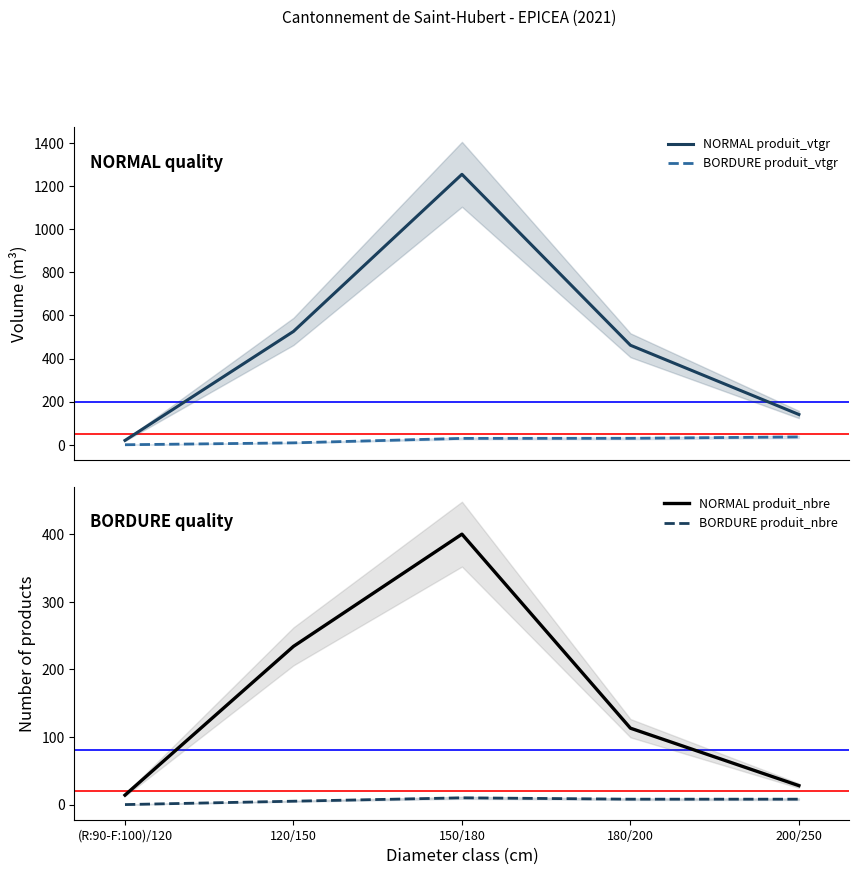

At (R:90-F:100)/120, list the series in order from largest to smallest.

NORMAL produit_vtgr, NORMAL produit_nbre, BORDURE produit_vtgr, BORDURE produit_nbre